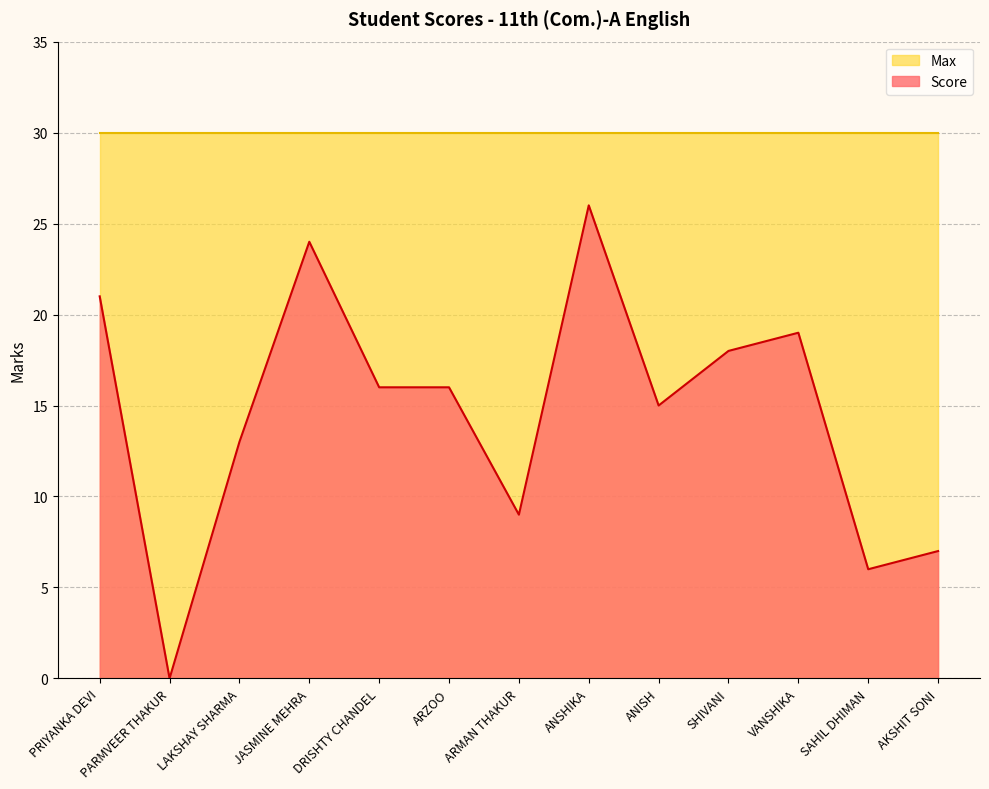

What is the greatest value displayed?

30